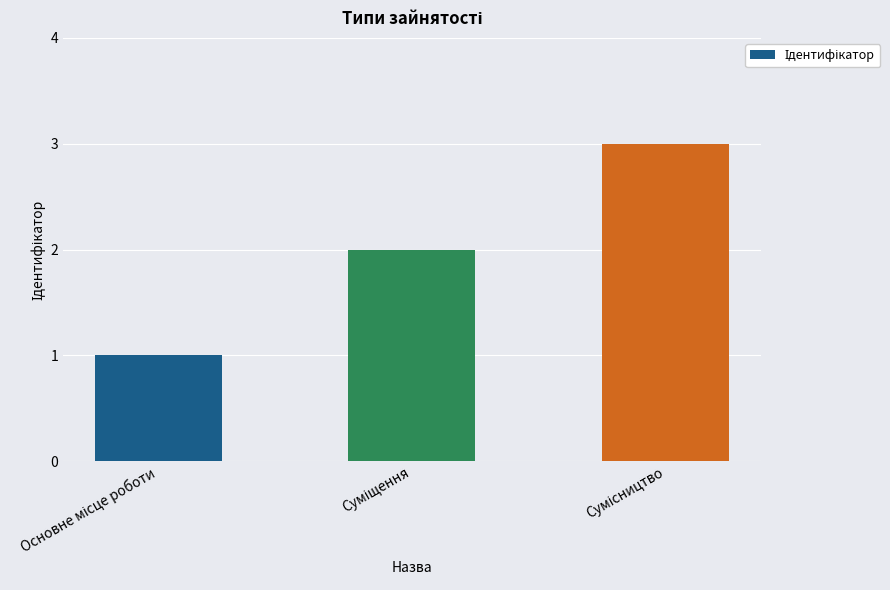

What is the greatest value displayed?

3